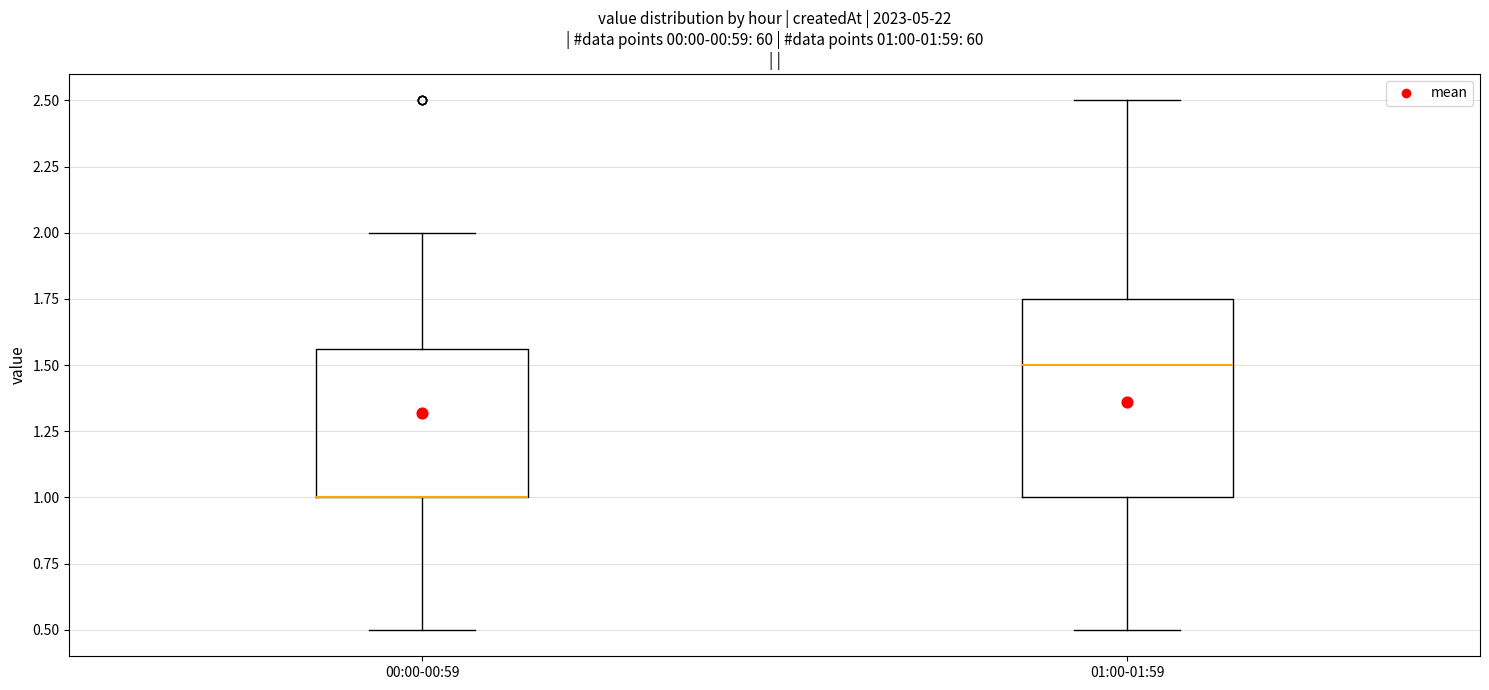

Comparing the boxes themselves (not the whiskers), which one is the tallest?

01:00-01:59